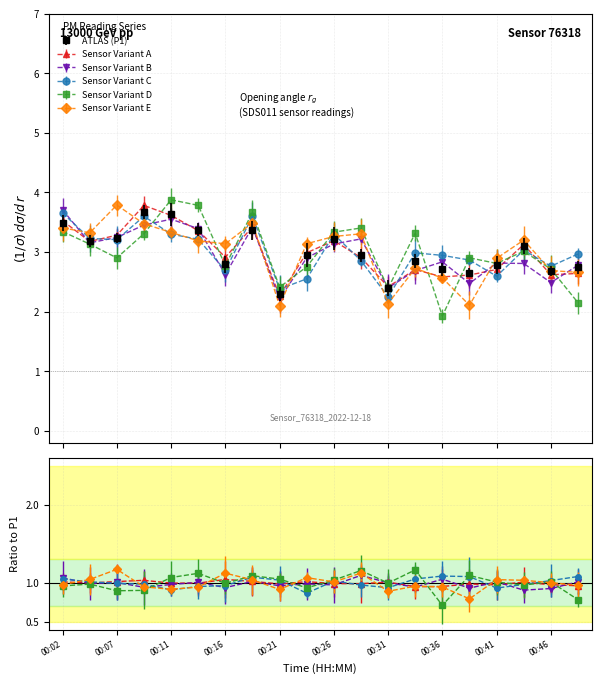

What is the difference between the maximum and minimum values?

1.4